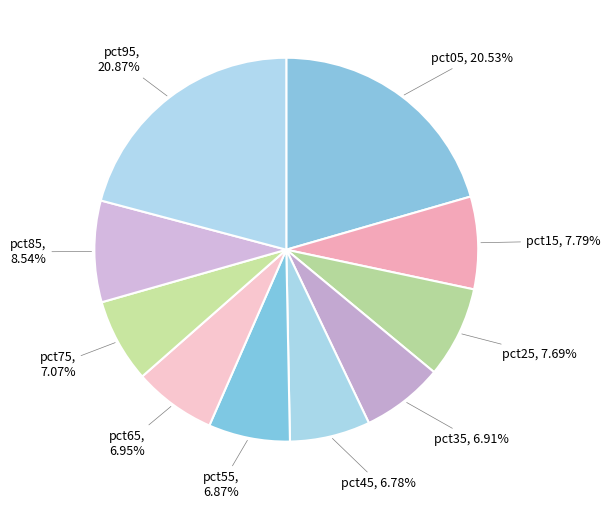

Rank the categories by value from lowest to highest.

pct45, pct55, pct35, pct65, pct75, pct25, pct15, pct85, pct05, pct95